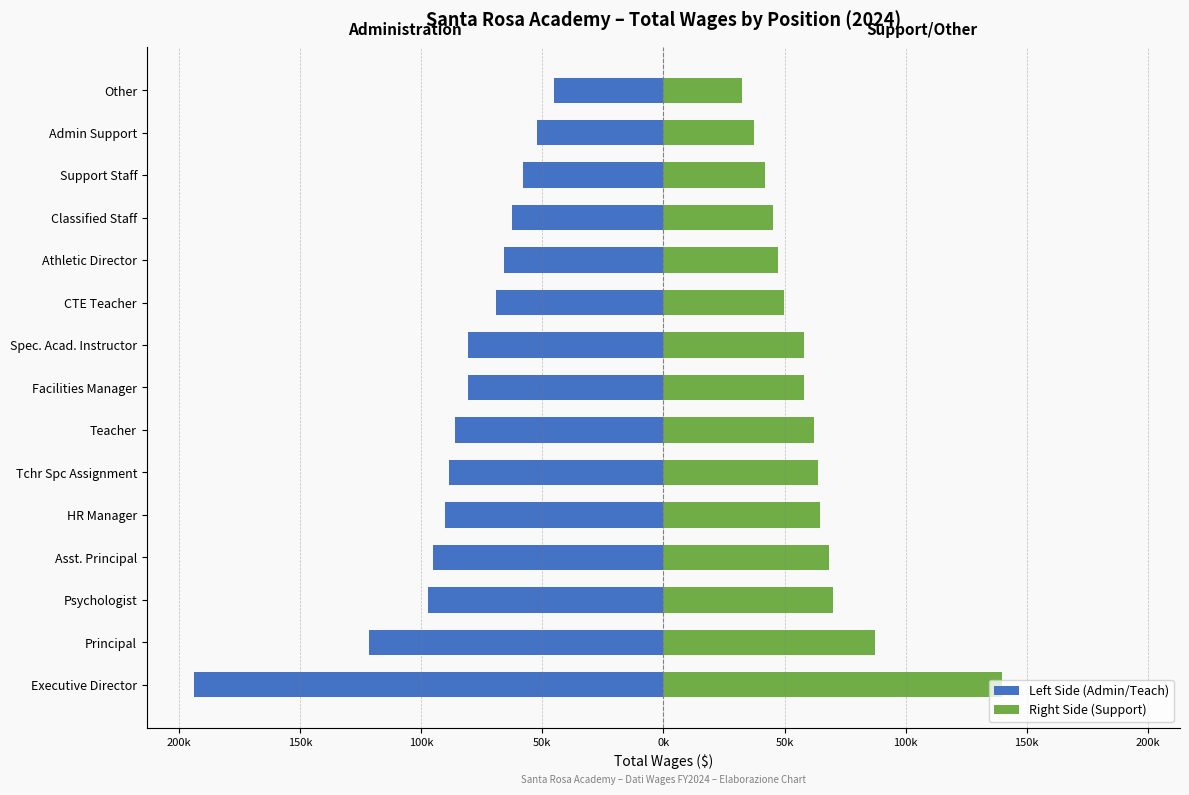

Are the bars horizontal?

Yes